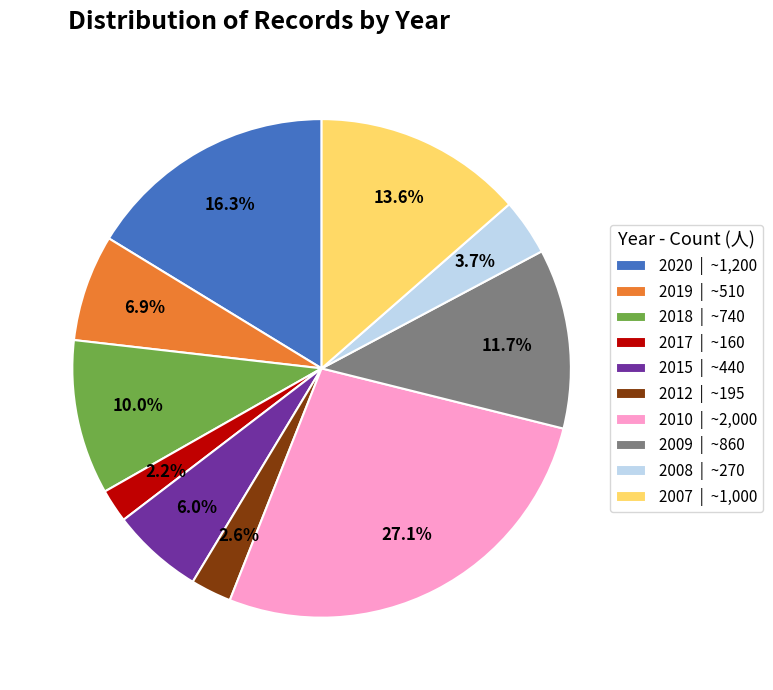

Count the number of slices in the pie.

10